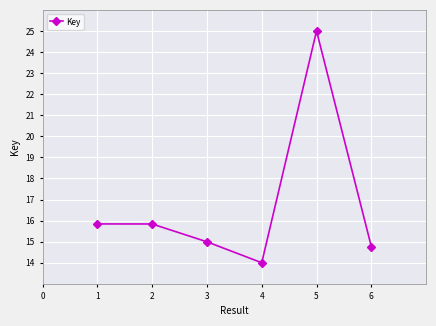

What is the ratio of the value at 5 to the value at 1?

1.6